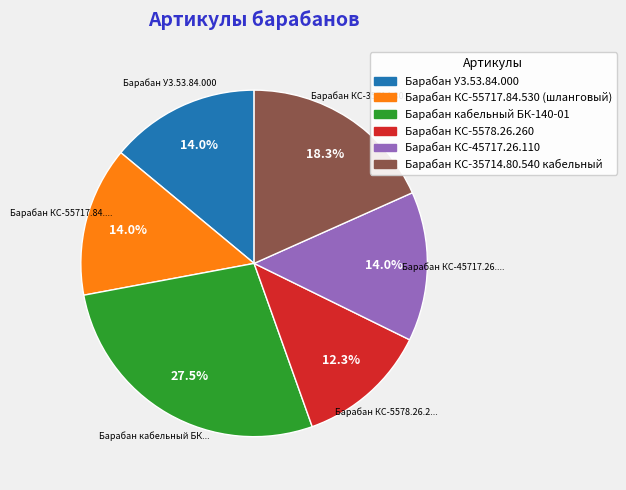

Which has a higher value, Барабан КС-35714.80.540 кабельный or Барабан КС-45717.26.110?

Барабан КС-35714.80.540 кабельный